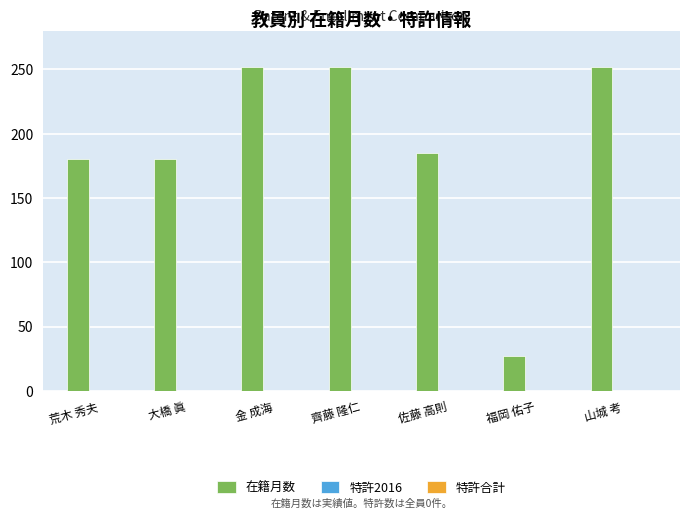

Are the bars horizontal?

No